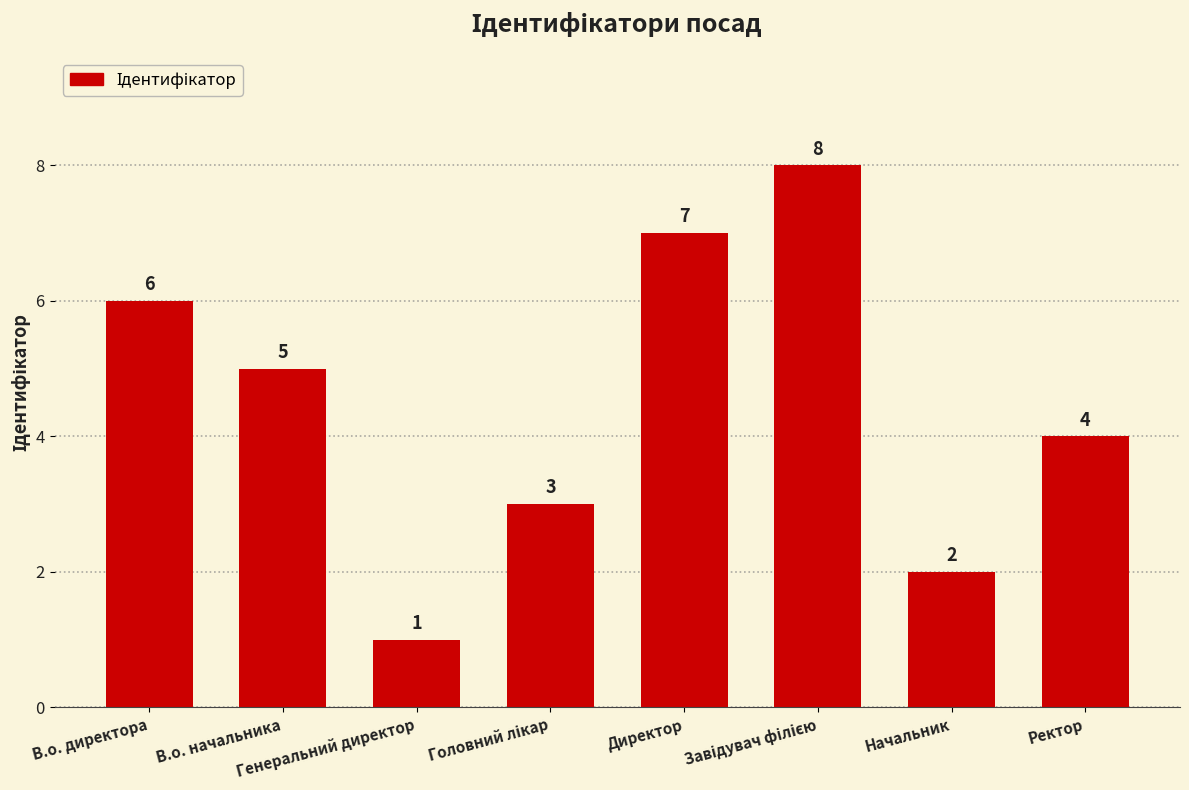

Which has a higher value, В.о. директора or Ректор?

В.о. директора